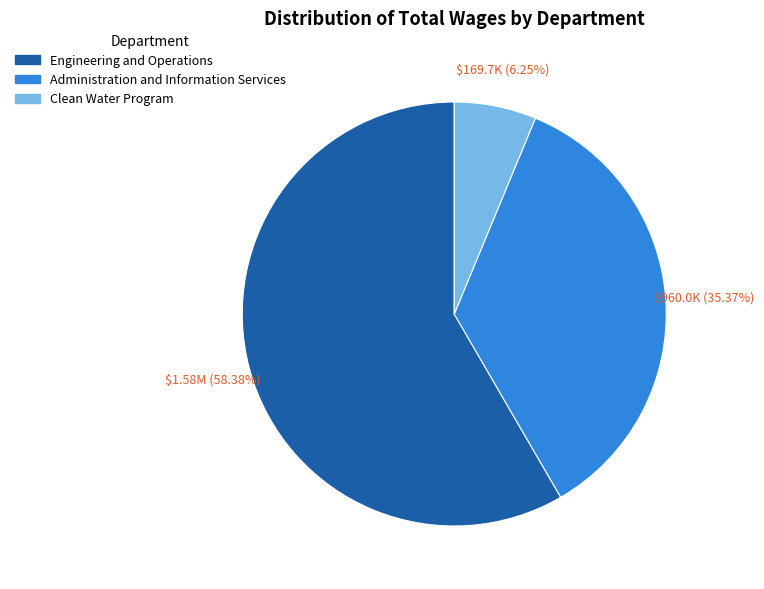

What is the smallest slice in the pie chart?

Clean Water Program